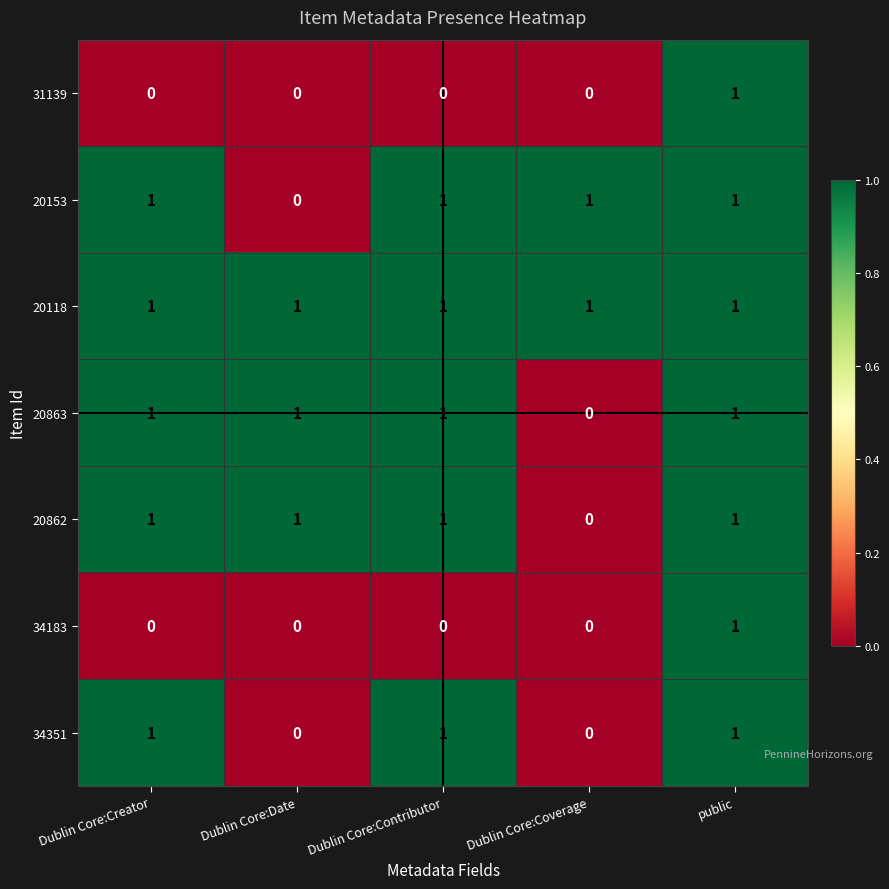

Where is 20862 nearest to the value 0?

Dublin Core:Coverage